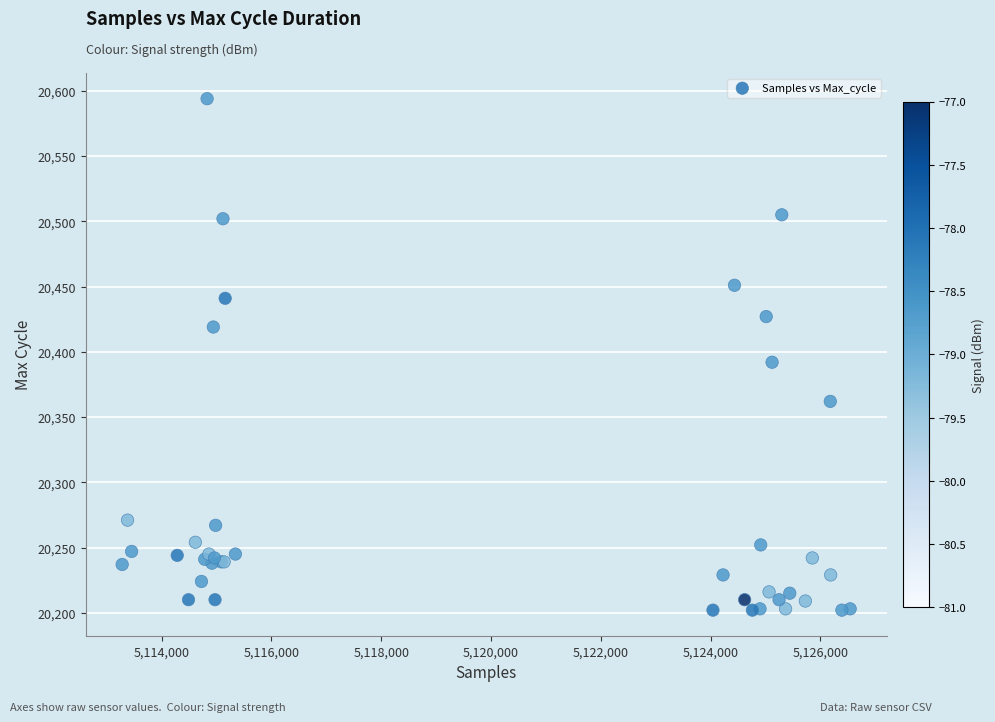

What Y value in the scatter plot is closest to 20398?

20392